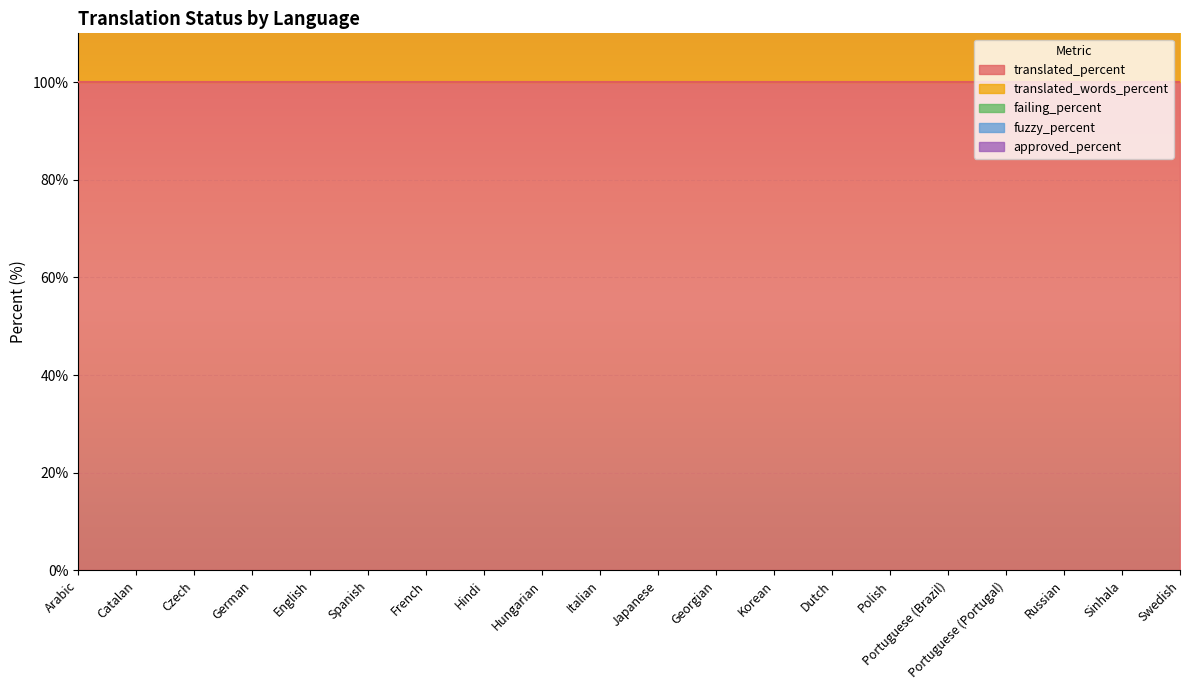

At which category does the chart reach its minimum across all series?

Arabic